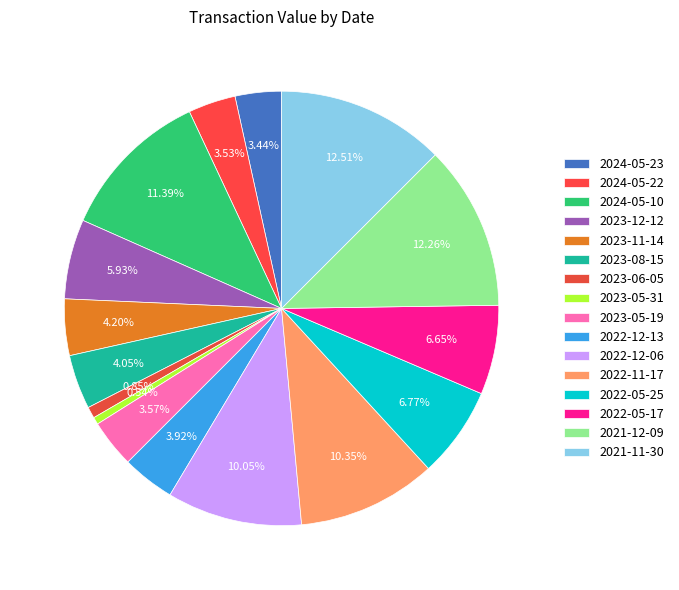

How many slices are in this pie chart?

16